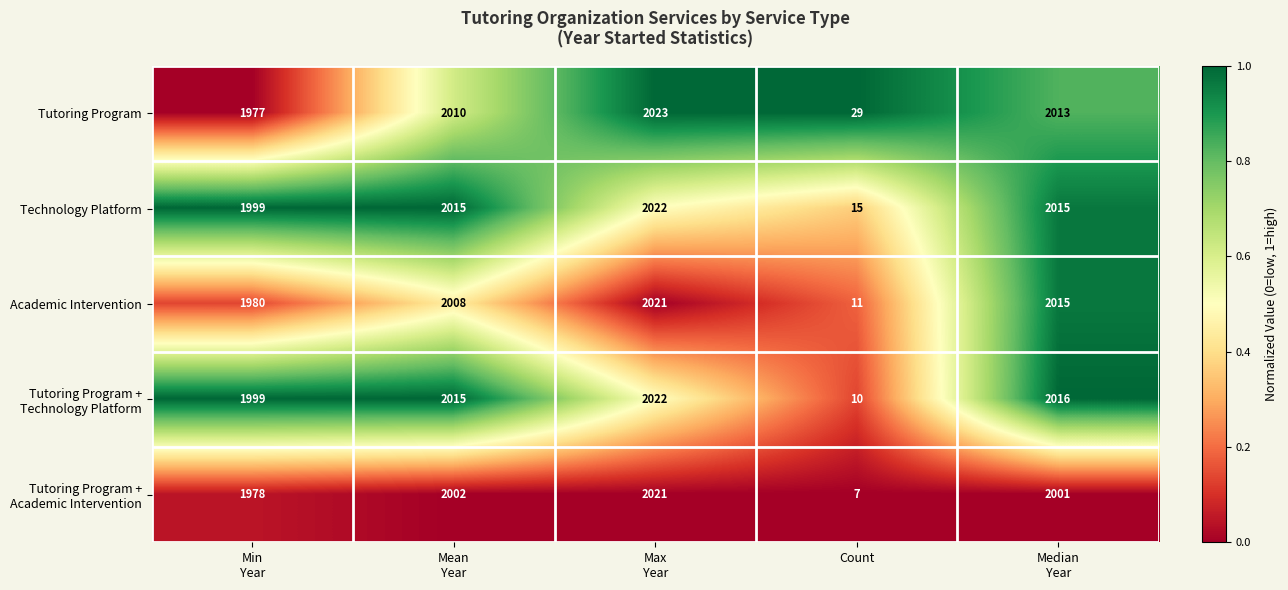

The value of Academic Intervention at Count is 11. True or false?

True